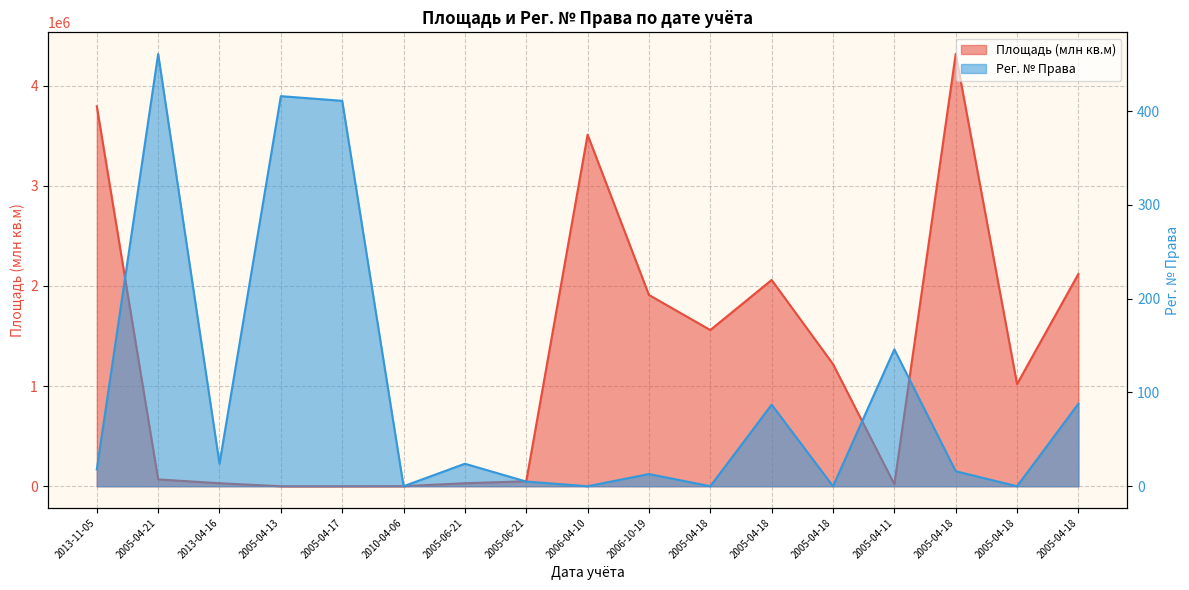

What is the sum of all Площадь (млн кв.м) values?

21710434